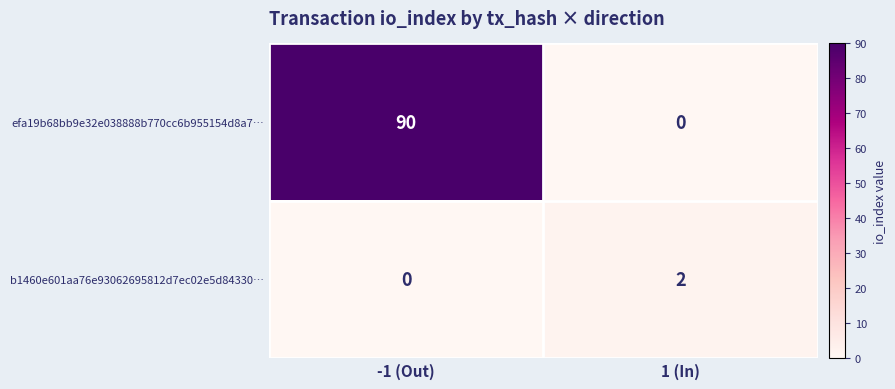

What is the sum of all efa19b68bb9e32e038888b770cc6b955154d8a7… values?

90